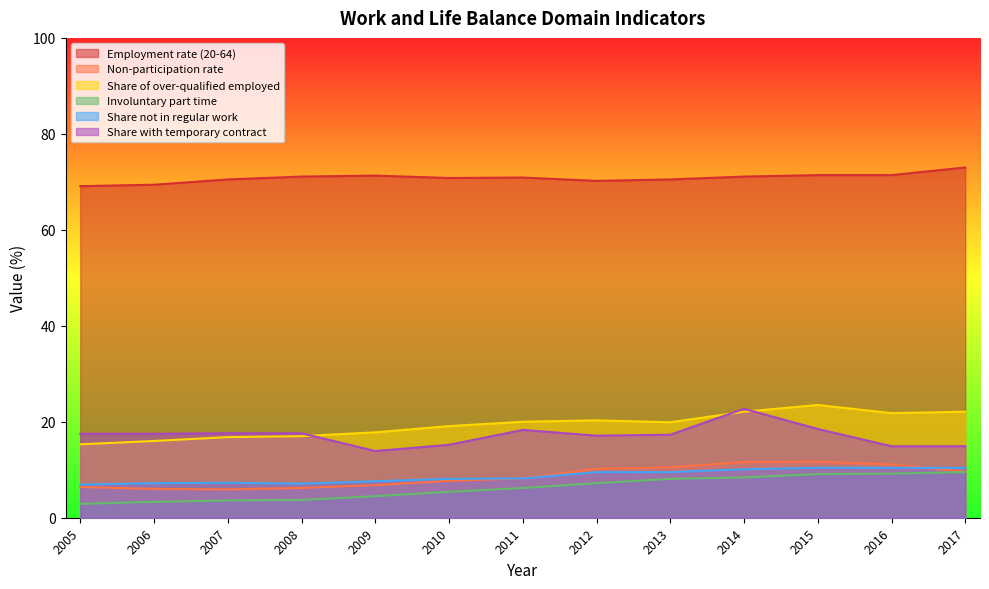

What is the greatest value displayed?

73.0